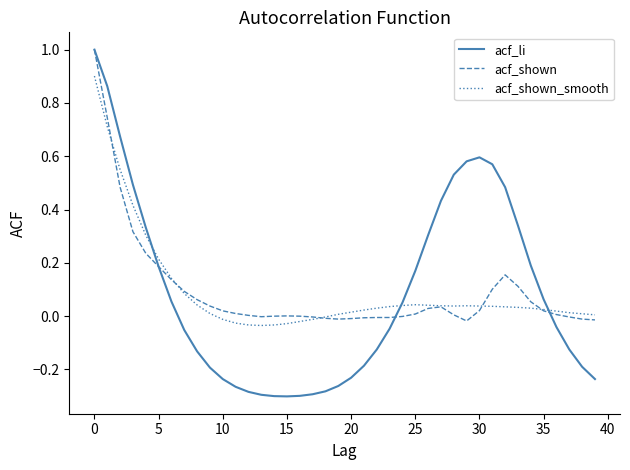

What is the maximum value shown in the chart?

1.0